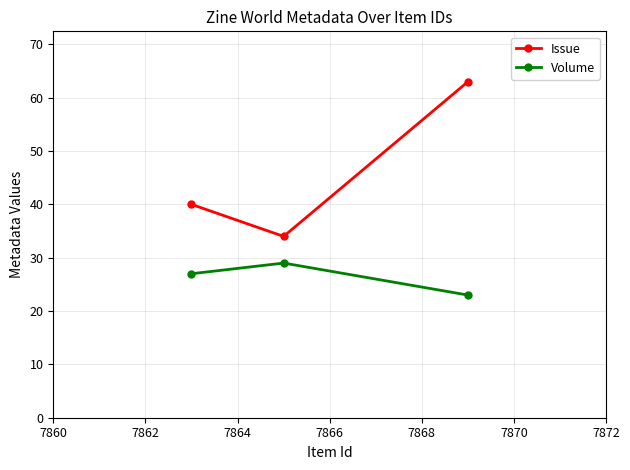

Which series has the largest total across all categories?

Issue